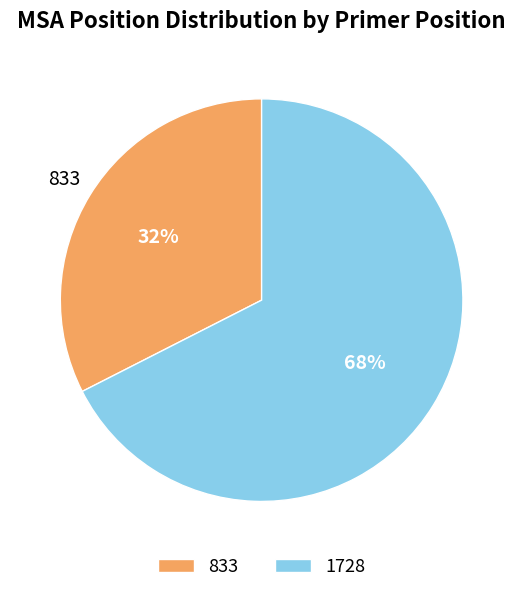

Which category has the biggest portion of the pie?

1728